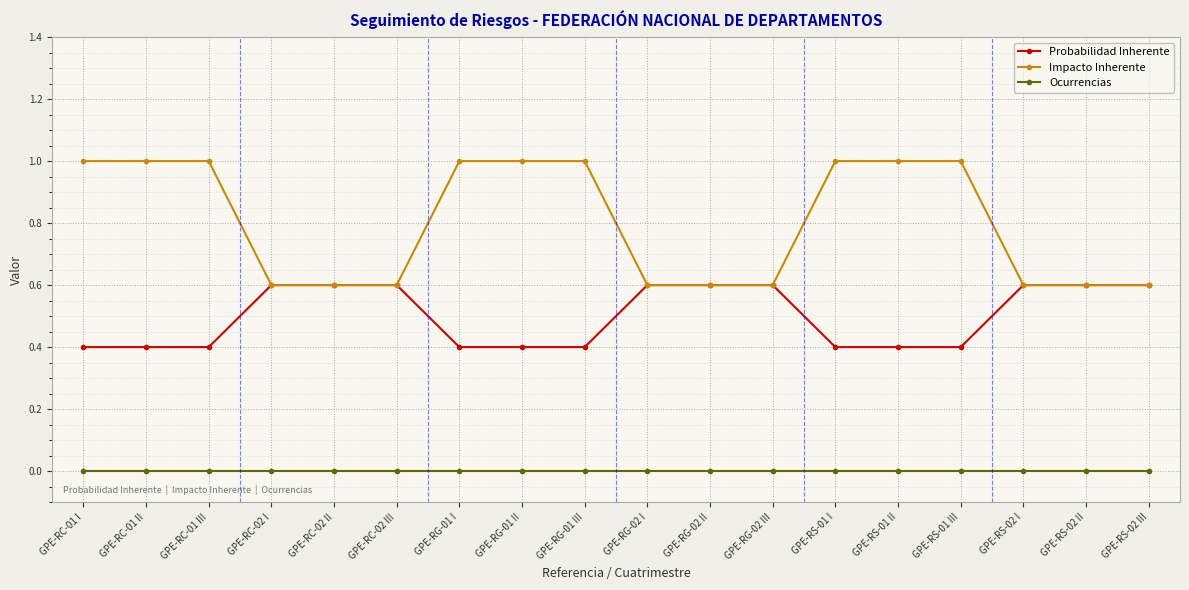

What is the maximum value shown in the chart?

1.0